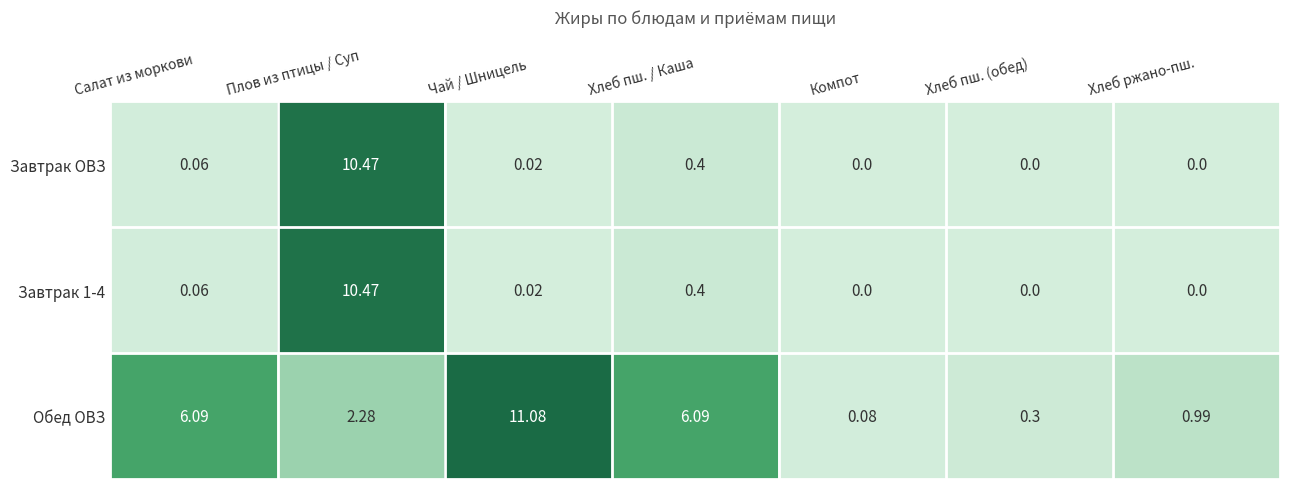

Which series has the largest range (max minus min)?

Обед ОВЗ